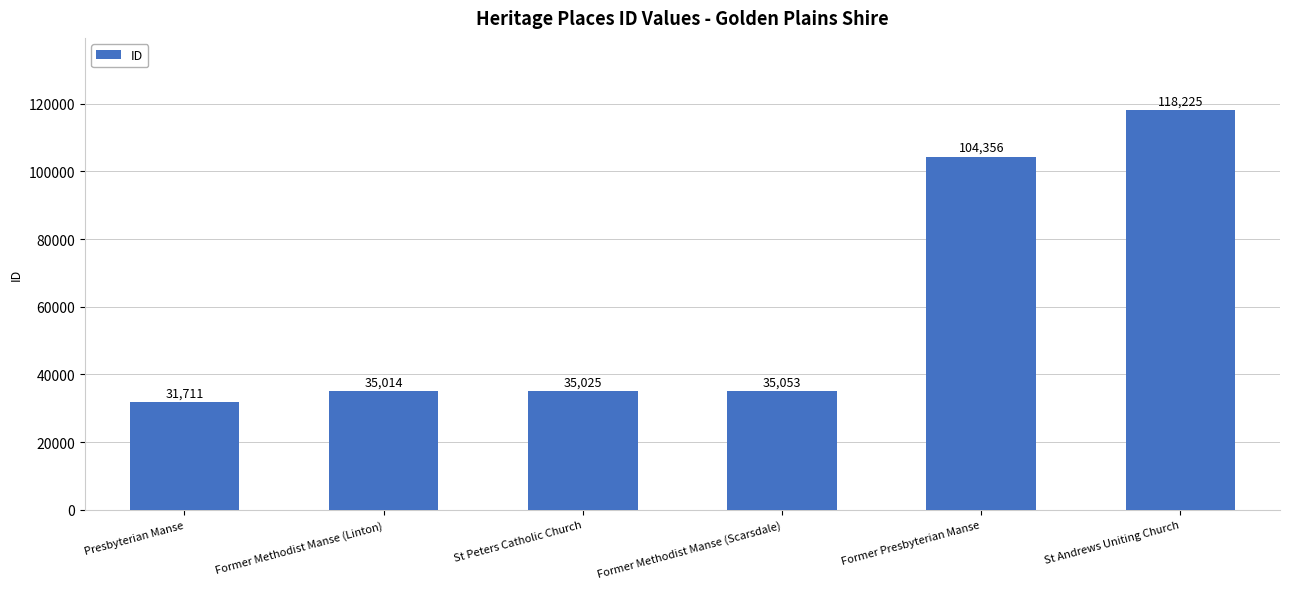

How many bars are there in total?

6